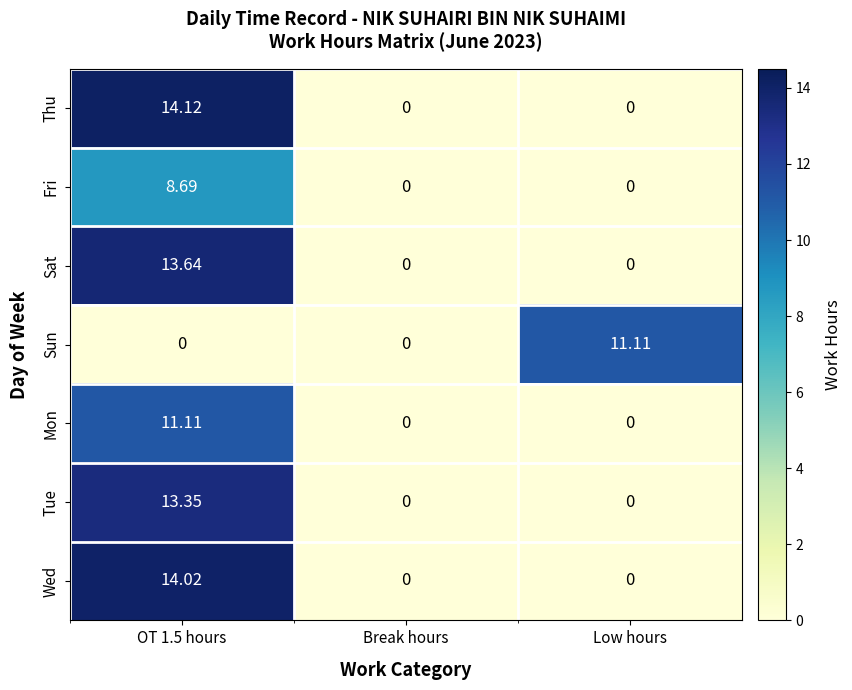

At which category does the chart reach its peak across all series?

OT 1.5 hours